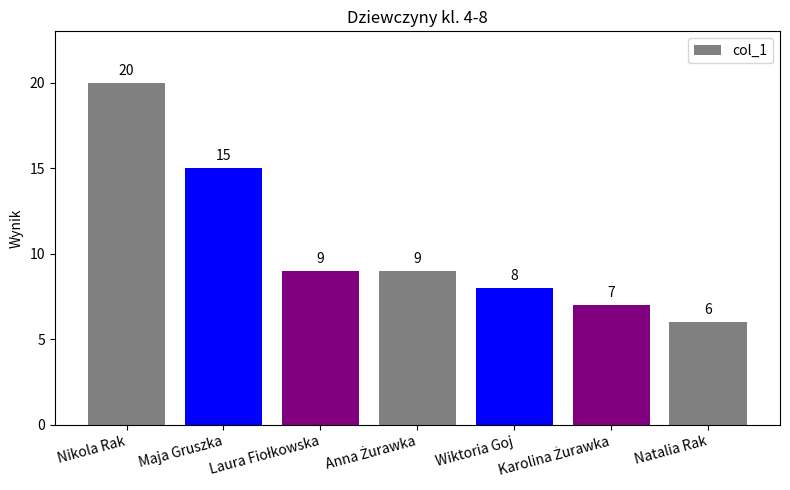

The value at Natalia Rak is 6. True or false?

True